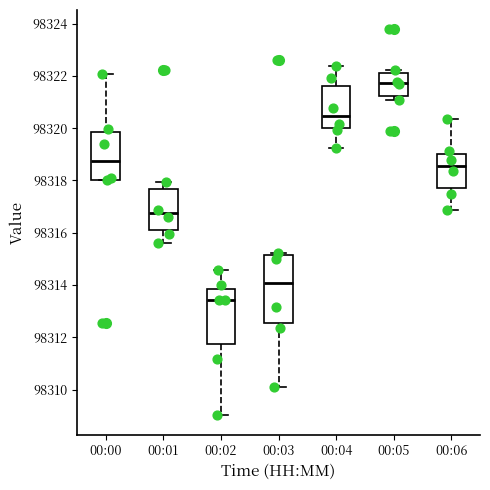

Which box has the lowest median line?

00:02